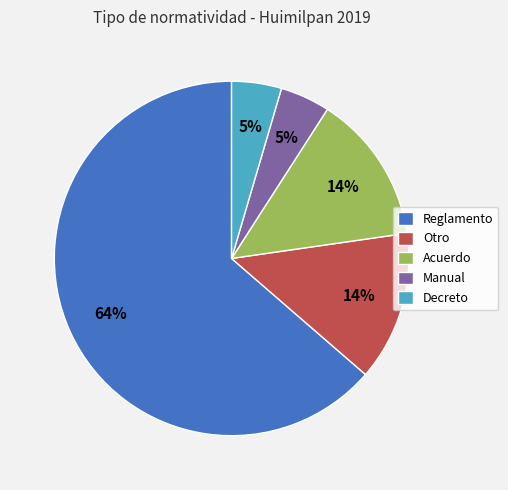

What is the largest slice in the pie chart?

Reglamento